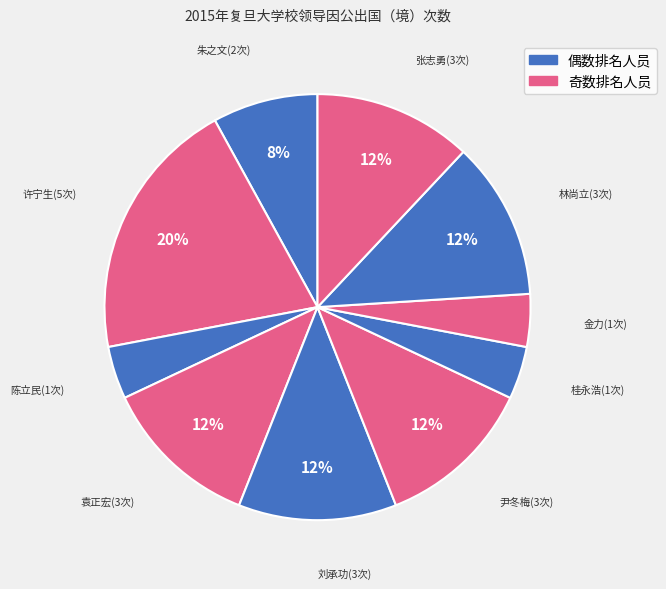

What is the largest slice in the pie chart?

许宁生